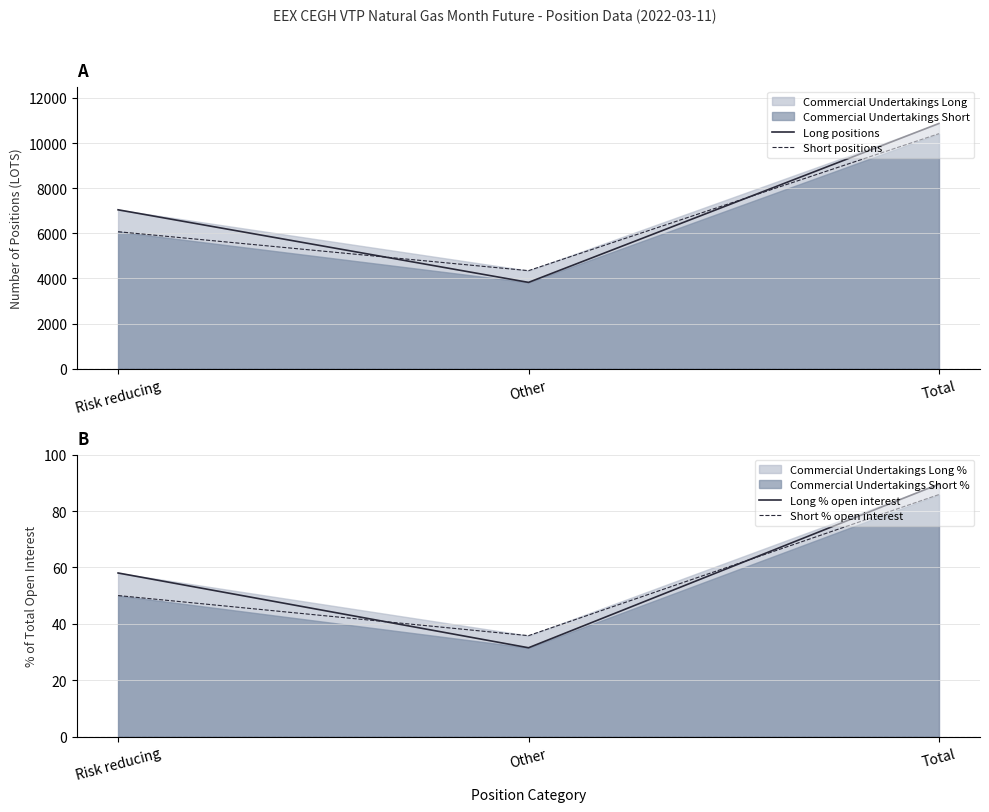

Does the chart have visible grid lines?

Yes